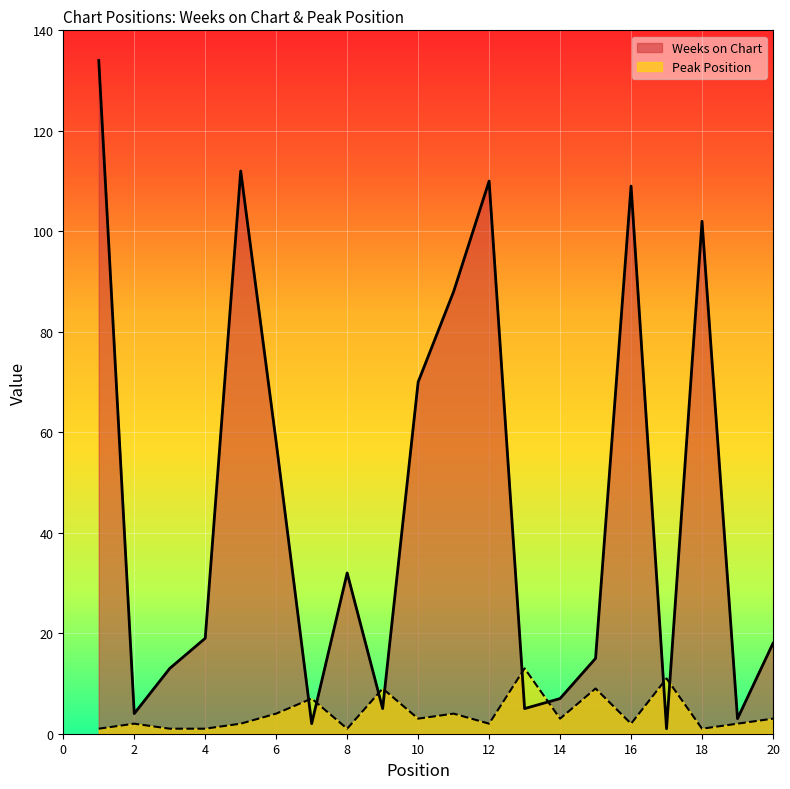

At which label is Weeks on Chart closest to 67?

10